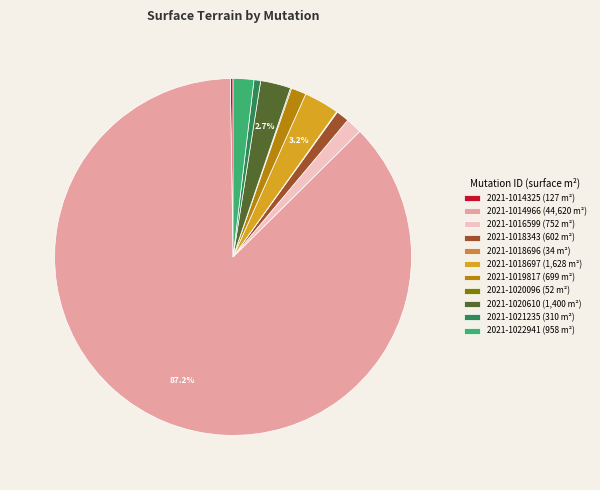

Does 2021-1014966 account for over 50% of the chart?

Yes